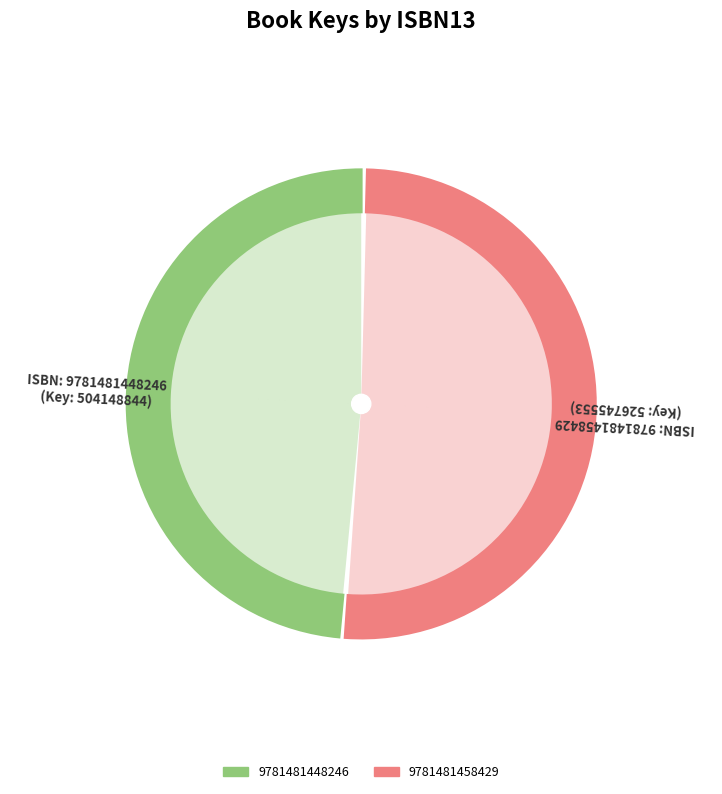

Is the sum of 9781481458429 and 9781481448246 greater than half?

Yes